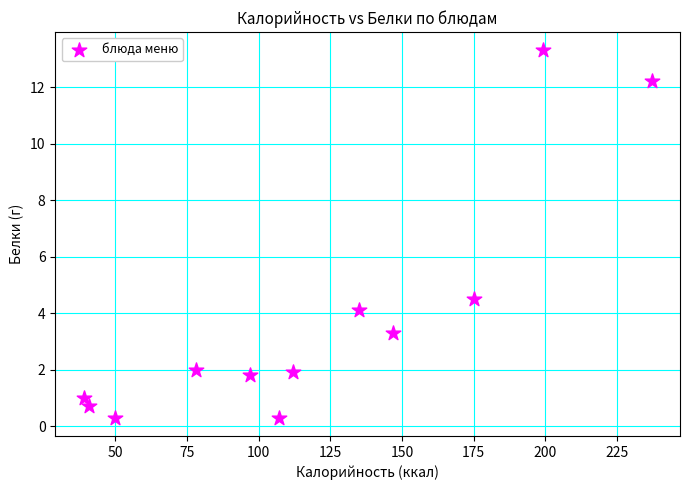

What is the average Y value?

3.8